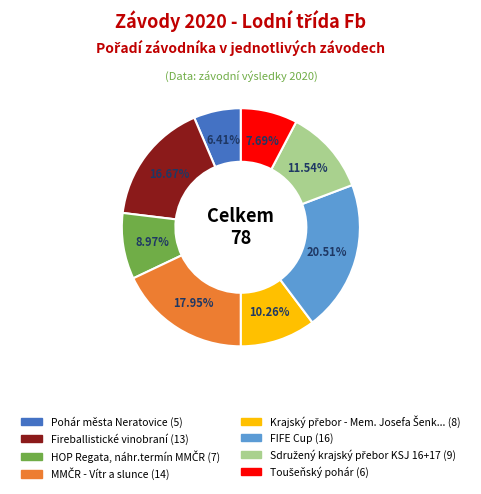

Is there any slice that represents more than half of the pie?

No